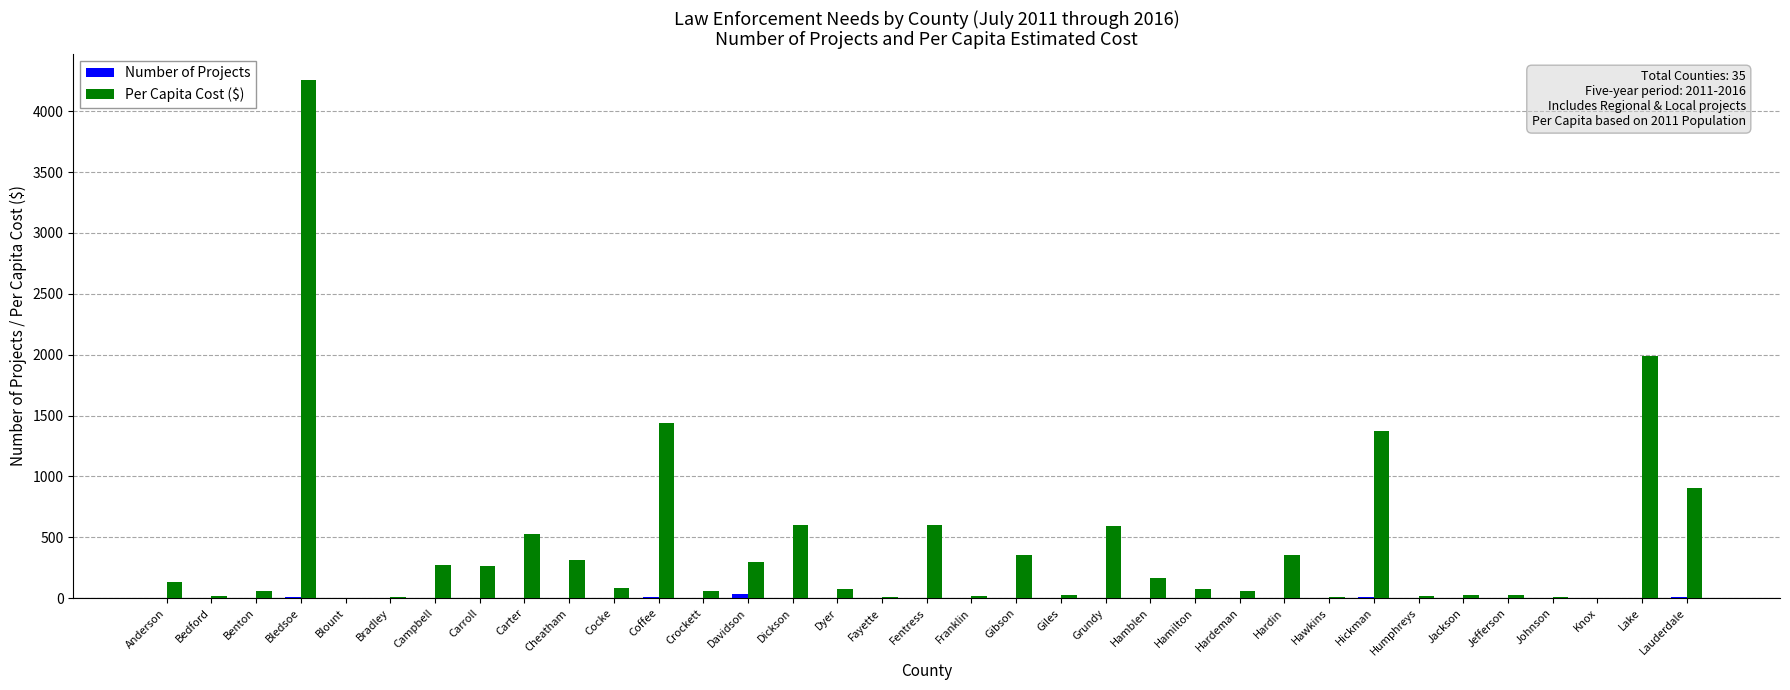

At which category does the chart reach its peak across all series?

Bledsoe